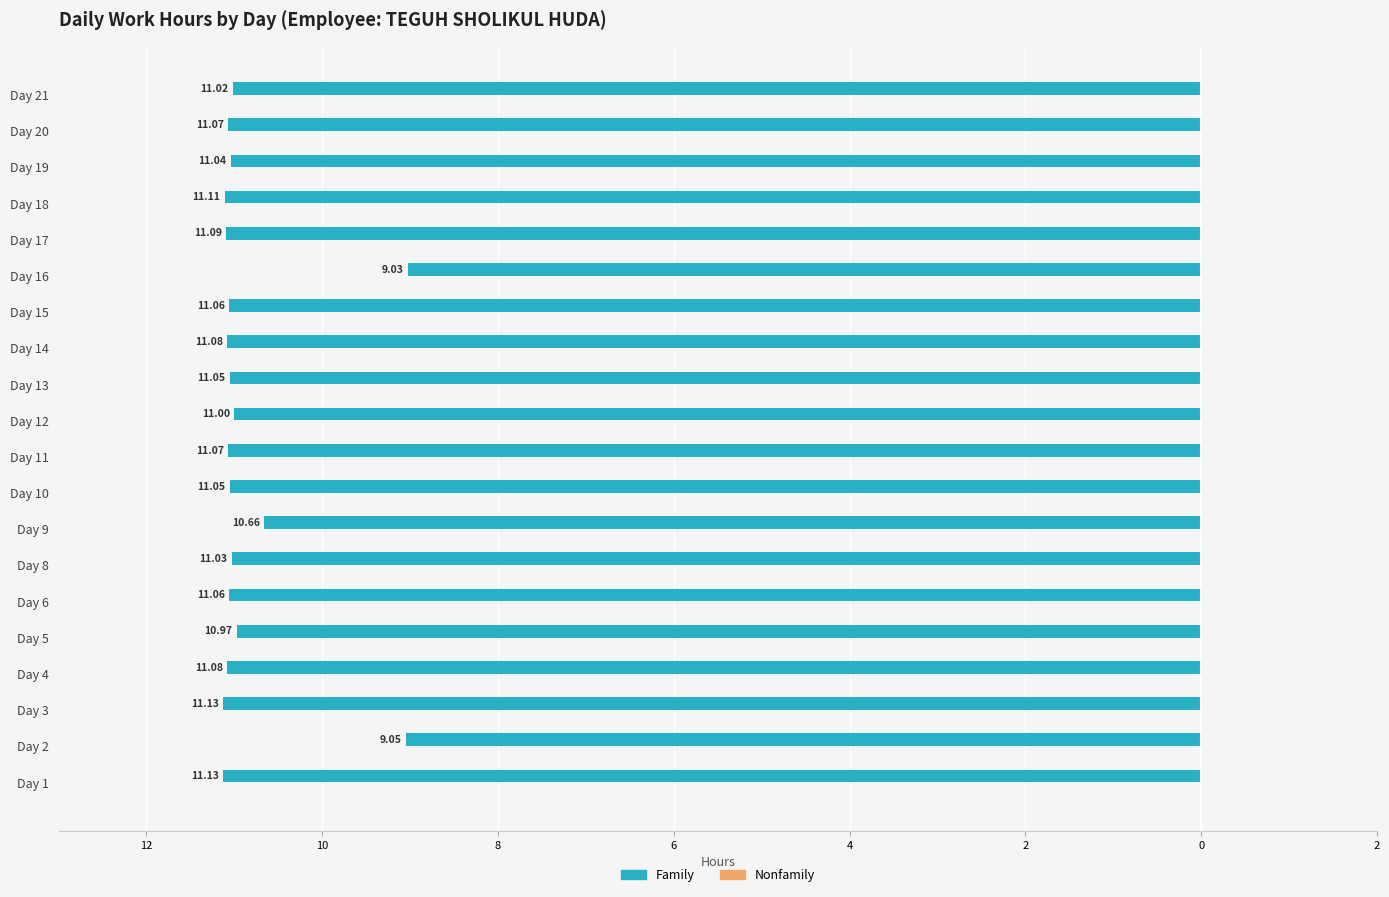

Does the chart contain stacked bars?

No